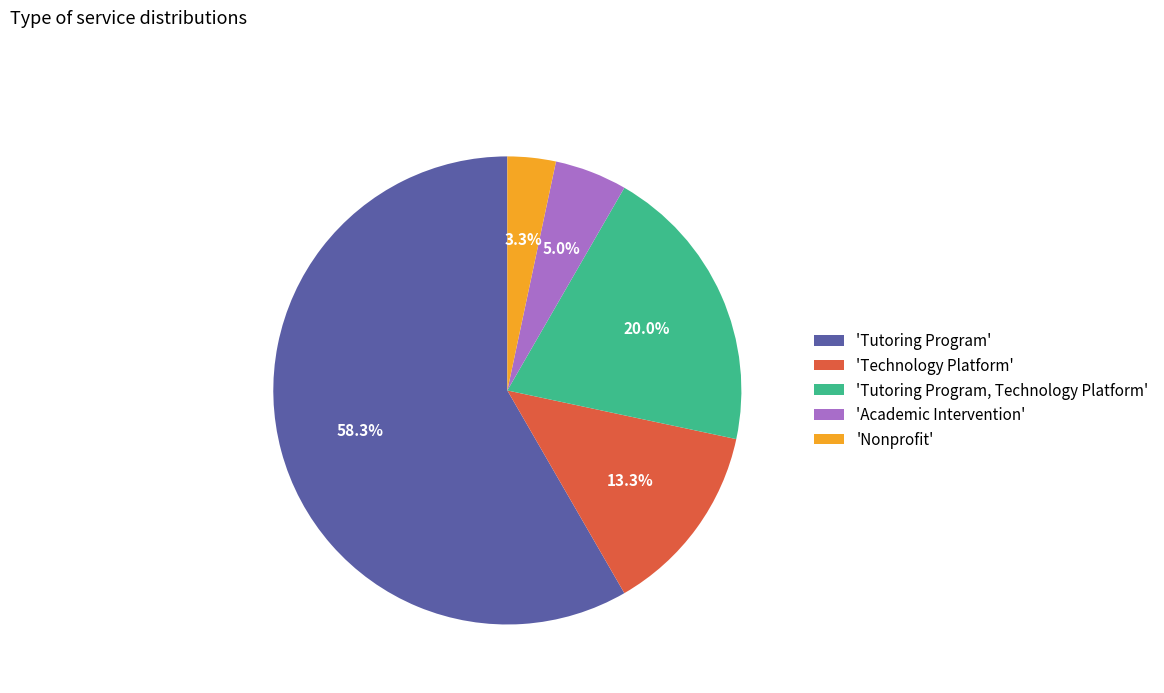

Is there a majority slice in this chart?

Yes